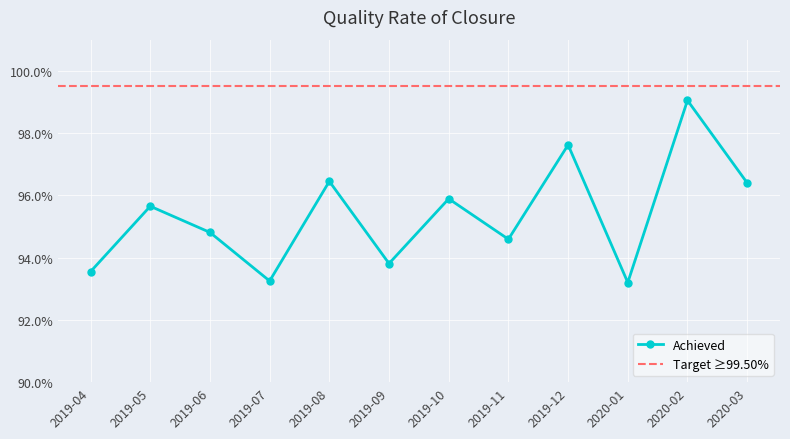

What is the sum of the values at 2019-10 and 2019-06?

1.9